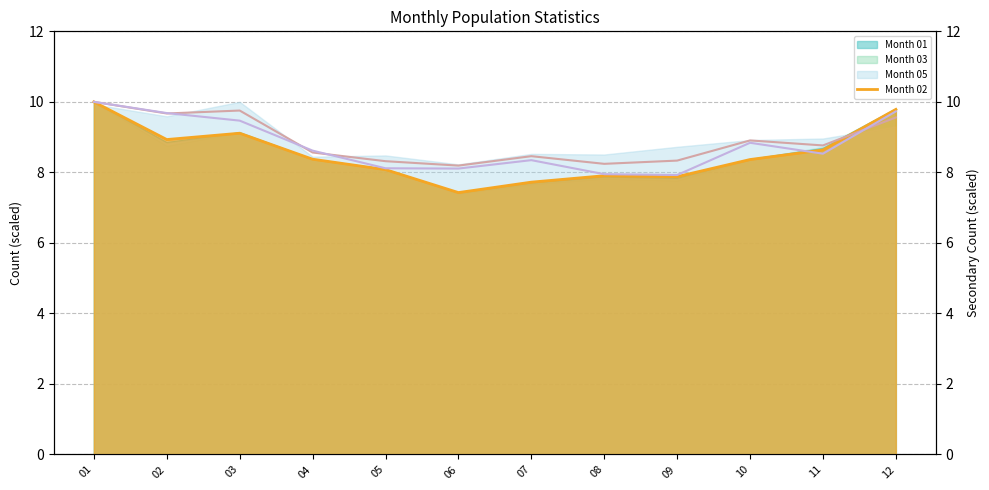

True or false: Month 06 has a value of 5.1 at 03.

False